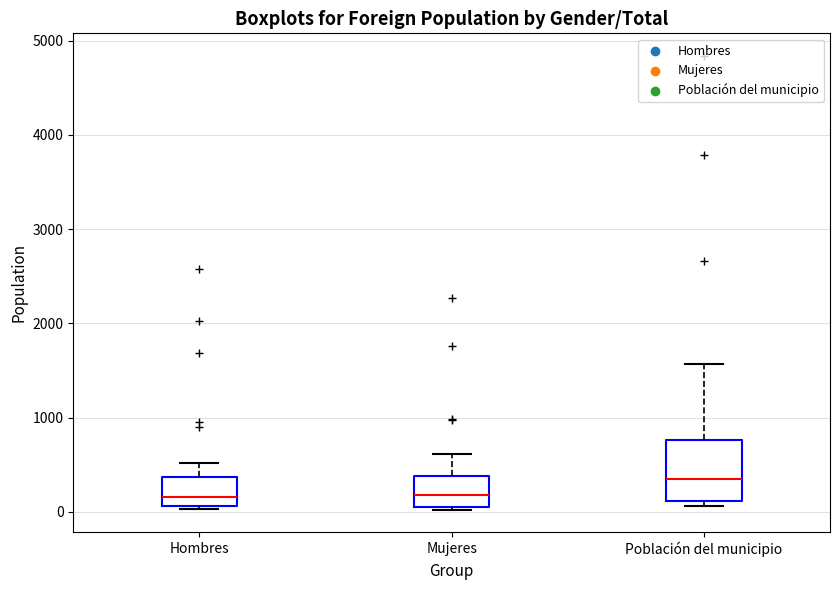

Reading left to right, transcribe this box plot: for each box, give where its median line is, the range the box spans, and where its two whiskers end, as read against the y-axis. The values are not printed on the chart, so give them approximately, as read against the axis.

Hombres: median 200, box 100 to 400, whiskers 0 to 500
Mujeres: median 200, box 0 to 400, whiskers 0 to 600
Población del municipio: median 400, box 100 to 800, whiskers 100 (just below the box's lower edge) to 1600